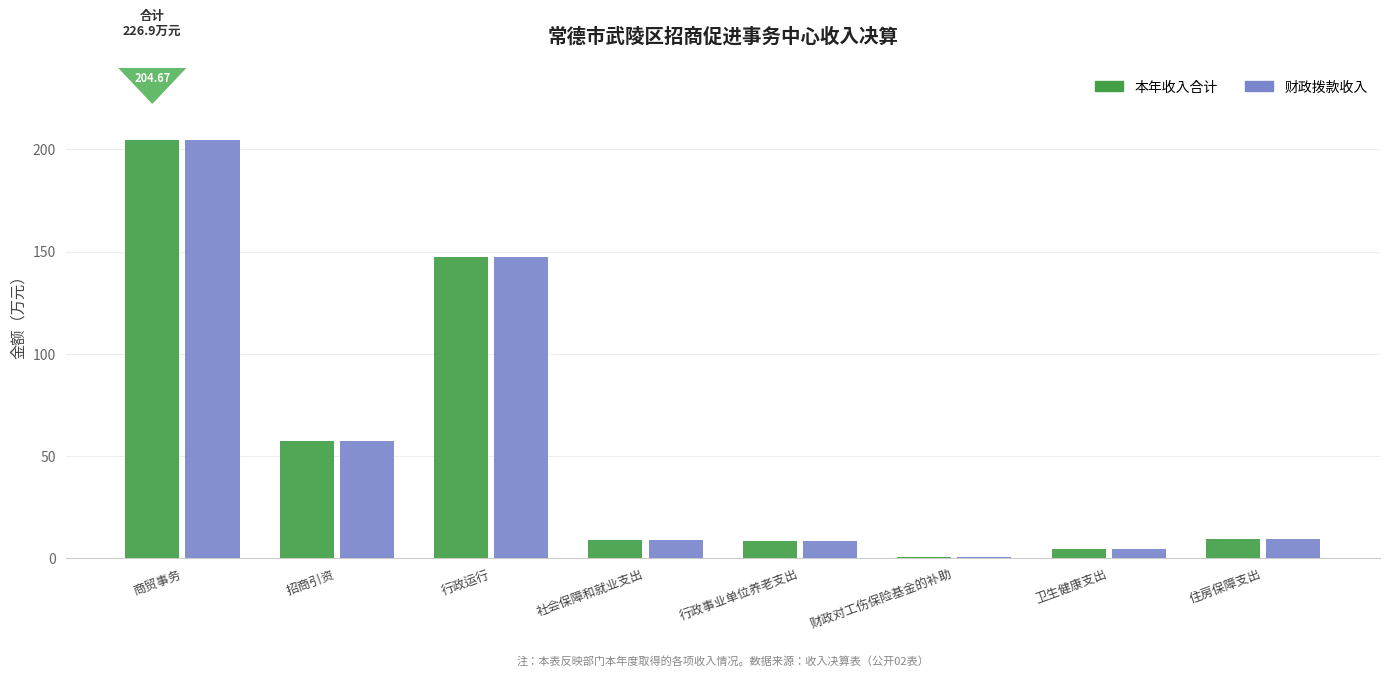

At which category is the sum across all series the highest?

商贸事务